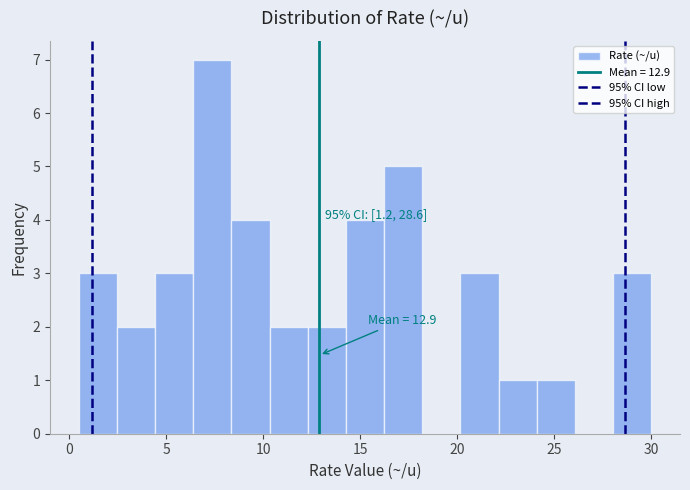

Read against the x-axis, roughly where is the centre of the tallest bar?

7.5